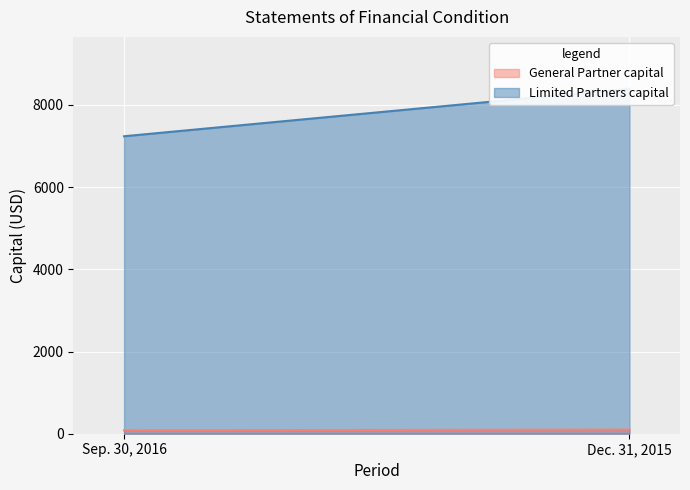

True or false: General Partner capital has a value of 148.8 at Sep. 30, 2016.

False